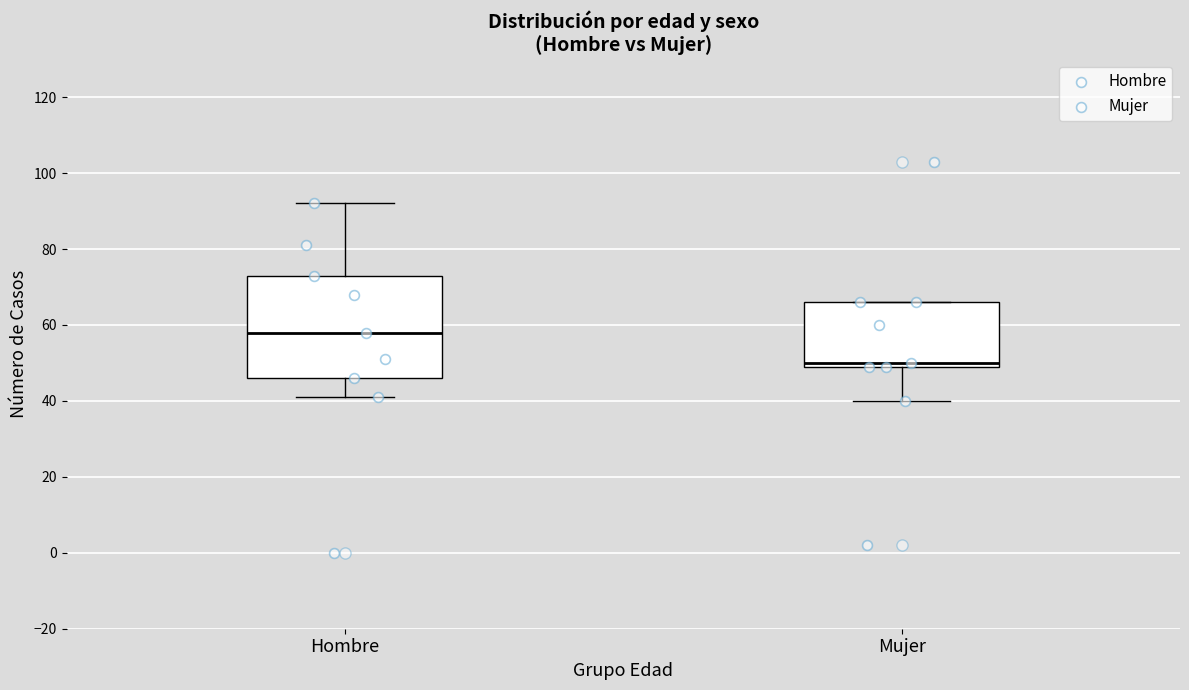

Where does the lower whisker of the box for Hombre end on the y-axis? The values are not printed on the chart, so give them approximately, as read against the axis.

42